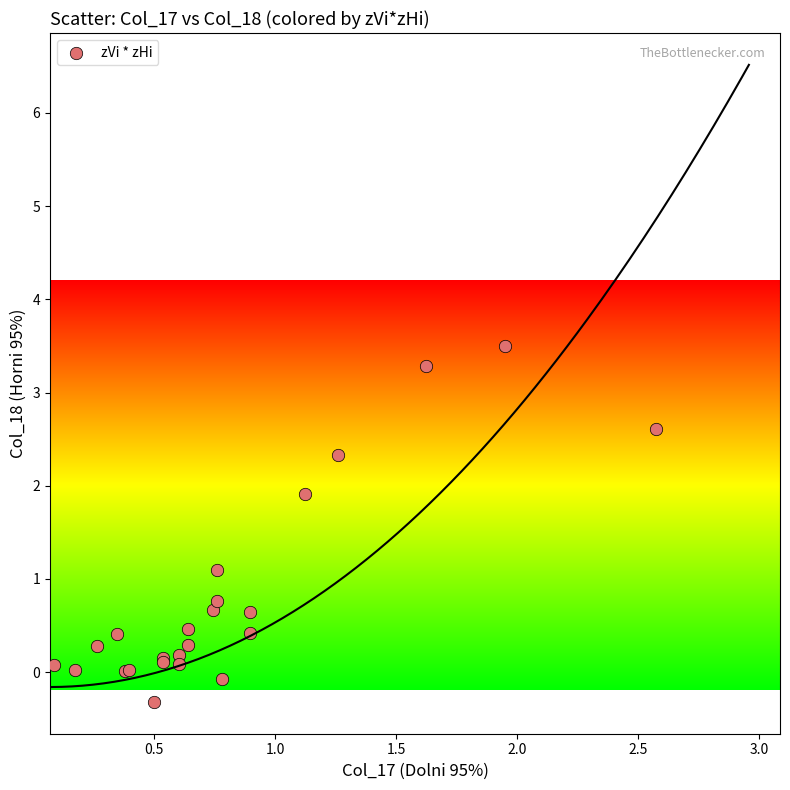

What Y value in the scatter plot is closest to 1?

1.1